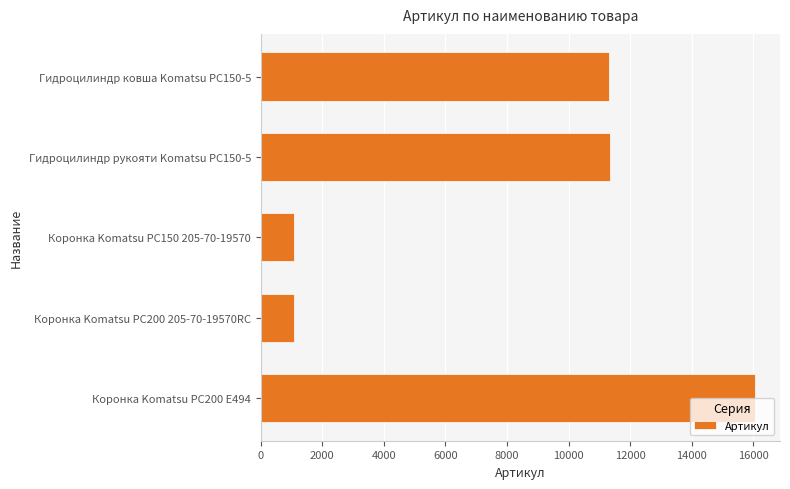

What is the difference between the second highest and second lowest values?

10230